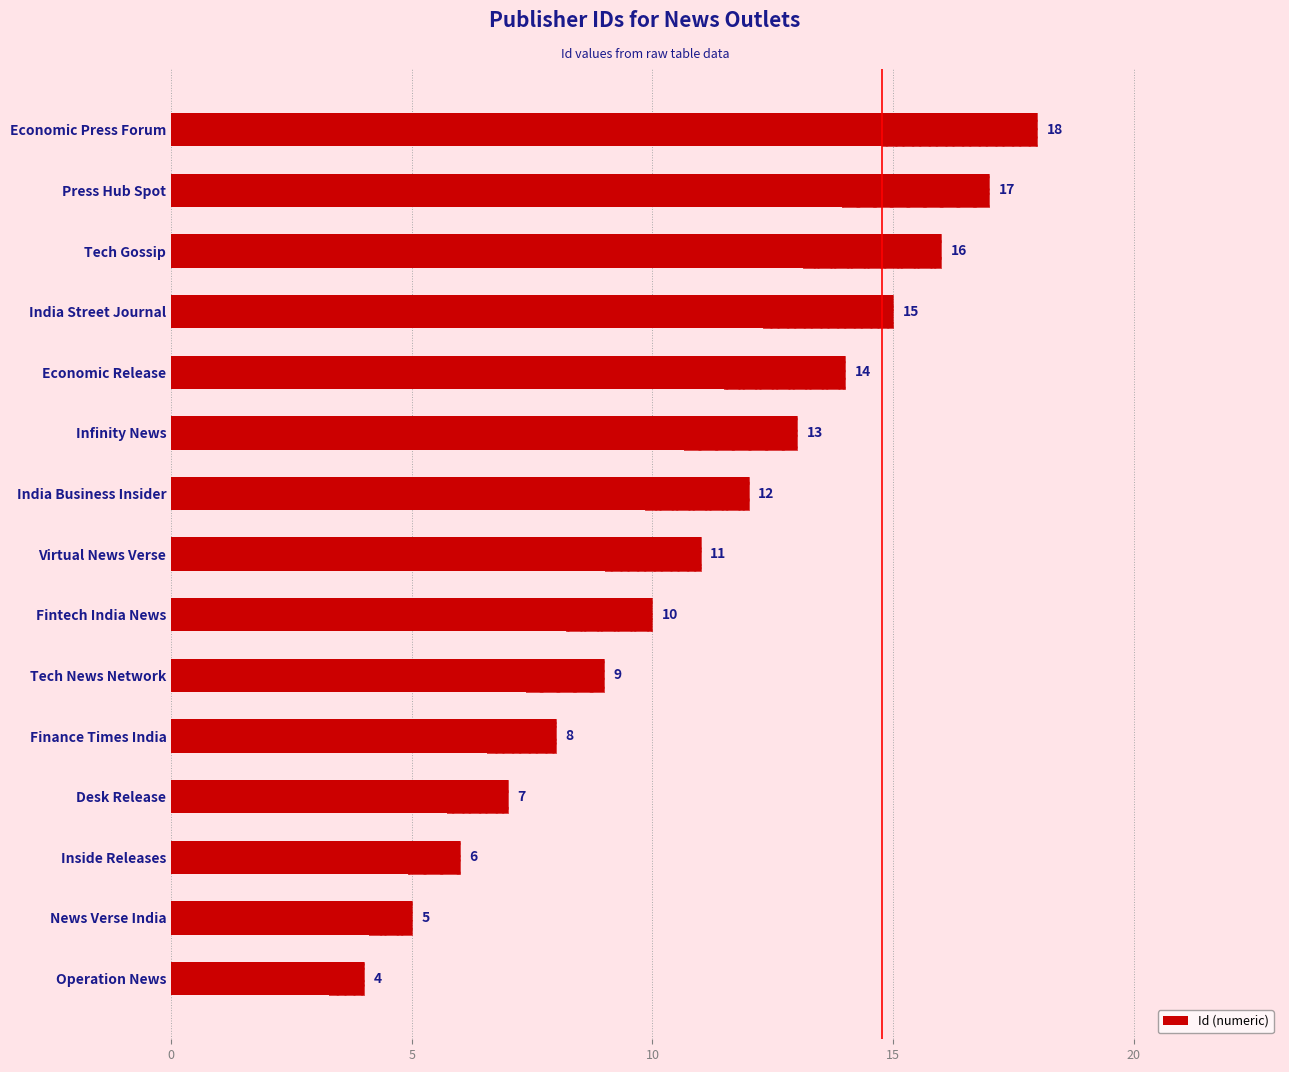

What is the change in value from Operation News to Press Hub Spot?

+13